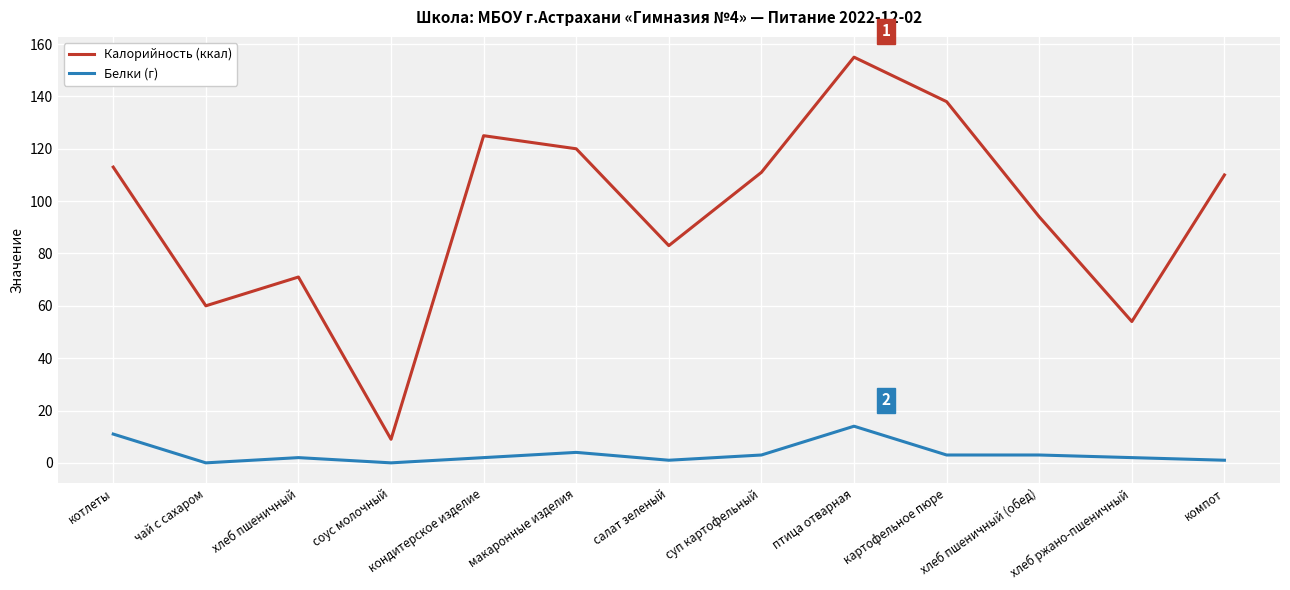

What is the average value of the Калорийность (ккал) series?

96